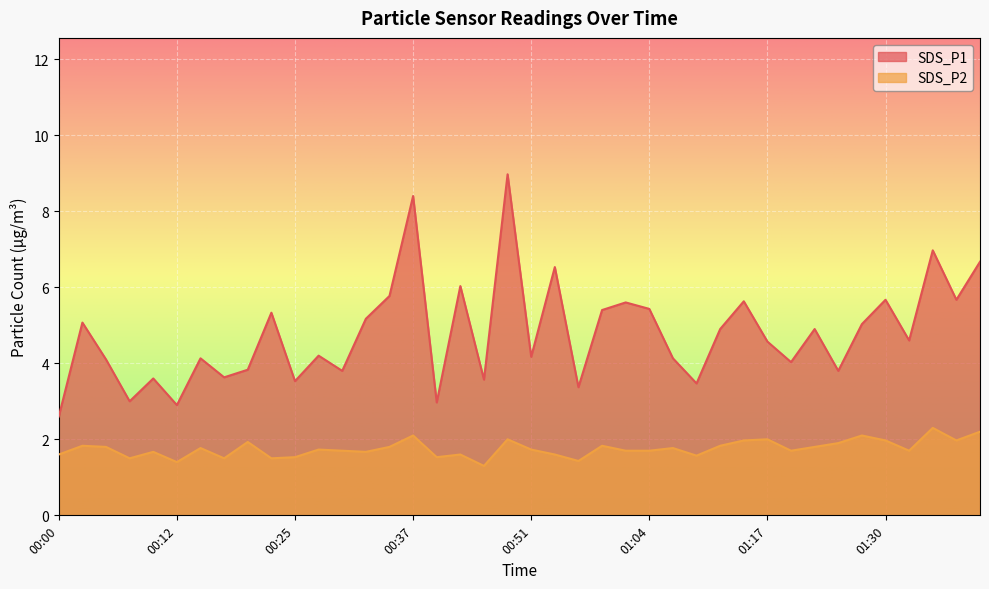

Is it true that SDS_P1 equals 10.6 at 01:41?

False